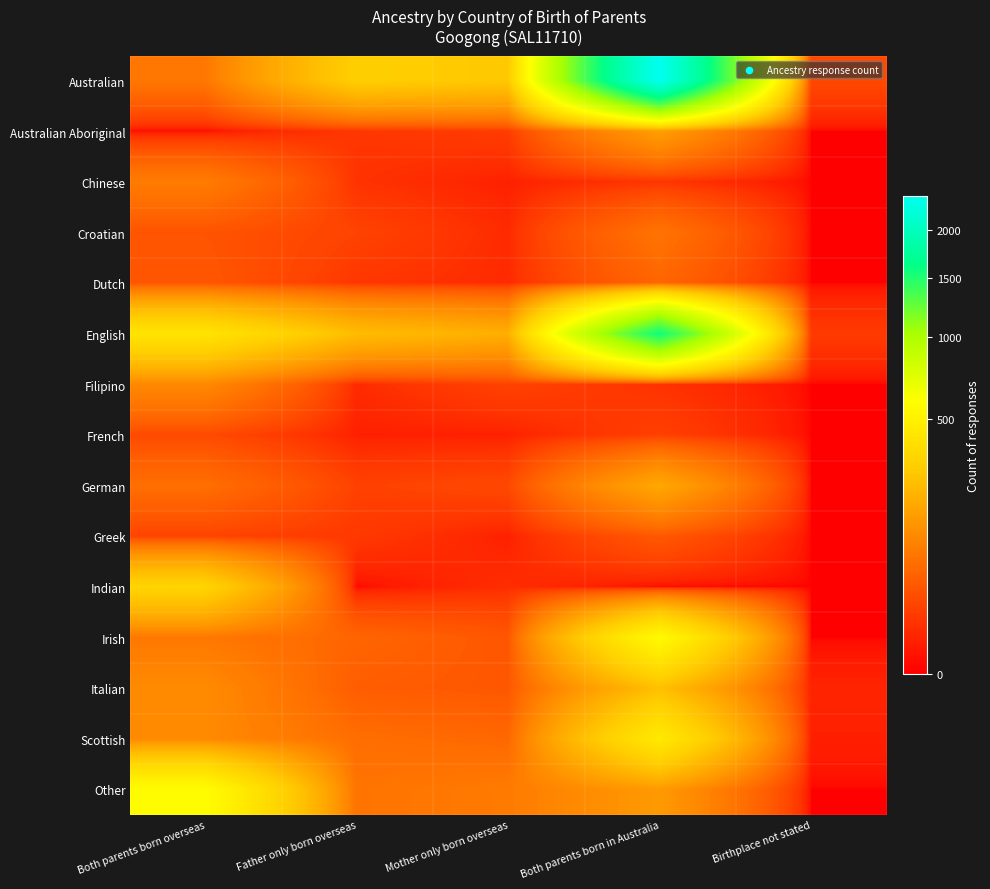

At Both parents born in Australia, list the series in order from smallest to largest.

Indian, Filipino, Chinese, French, Greek, Dutch, Croatian, Other, Australian Aboriginal, German, Italian, Scottish, Irish, English, Australian